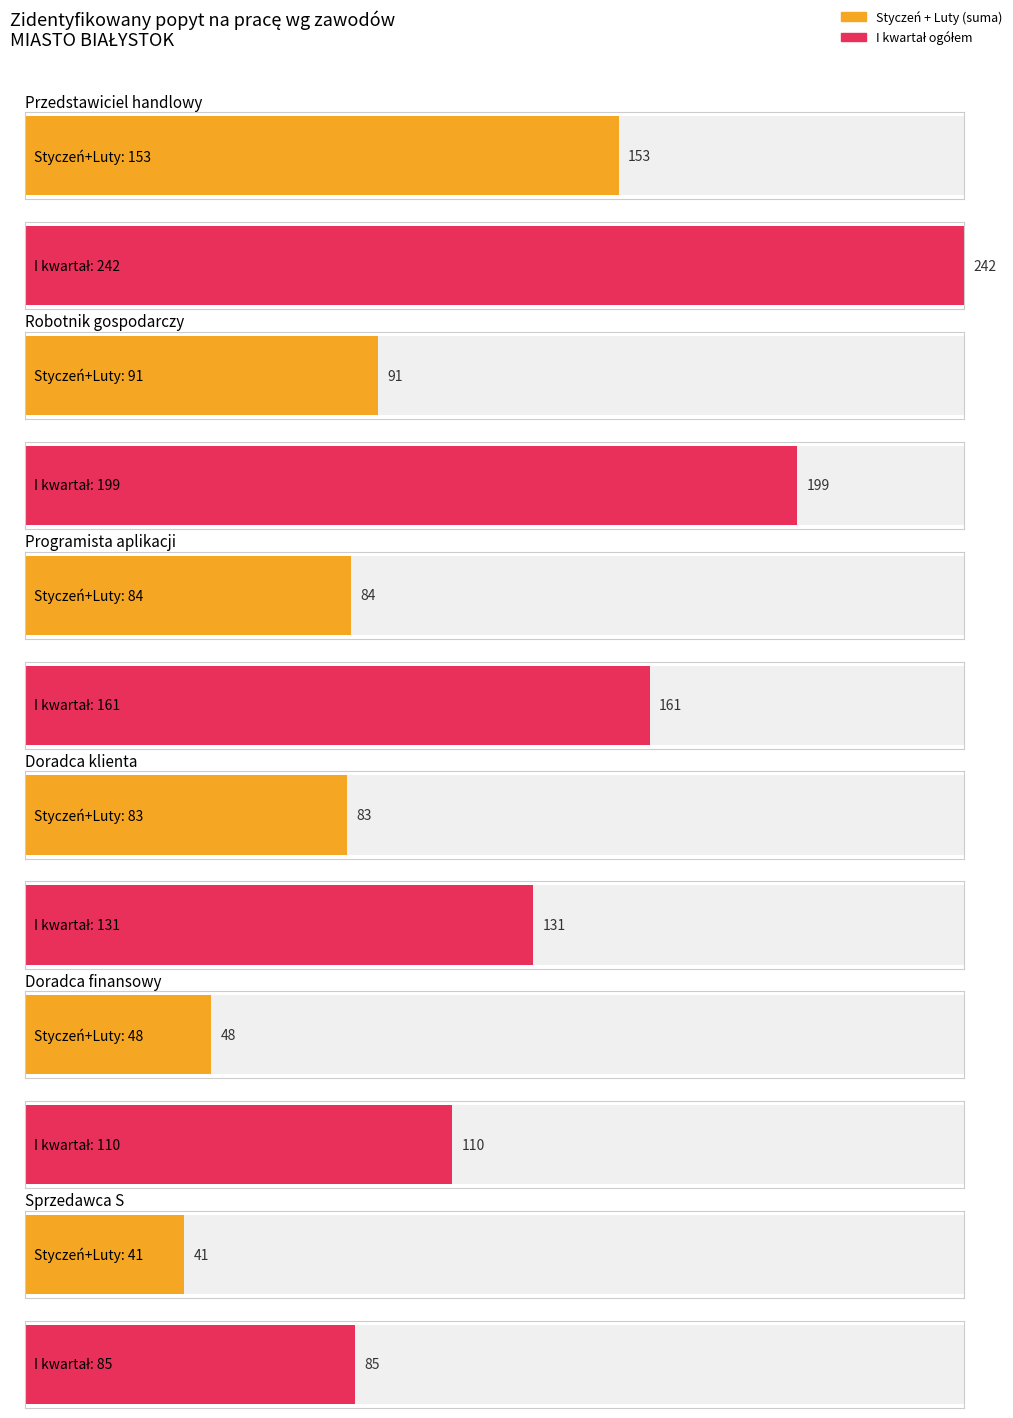

What is the difference between the highest and lowest values at I kwartał ogółem?

157